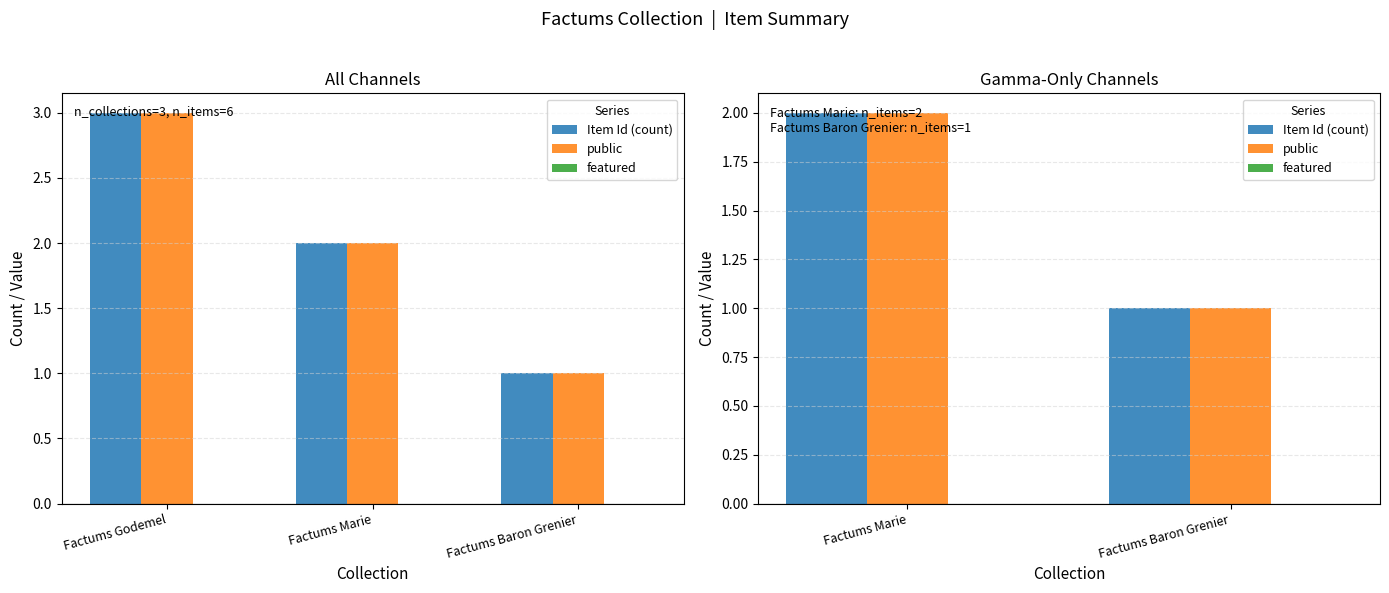

Rank the series at Factums Baron Grenier from highest to lowest value.

Item Id (count), public, featured